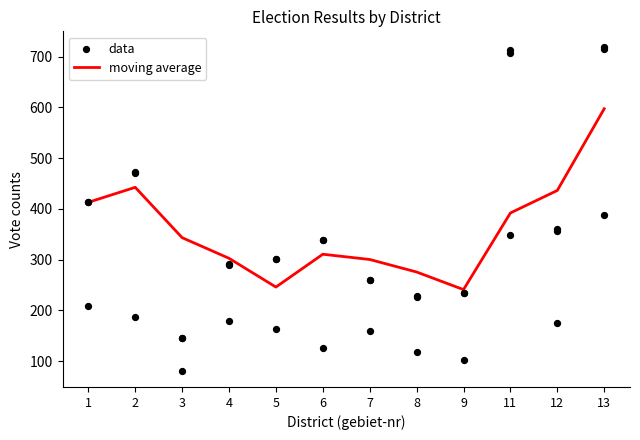

Which series reaches the minimum Y coordinate?

data